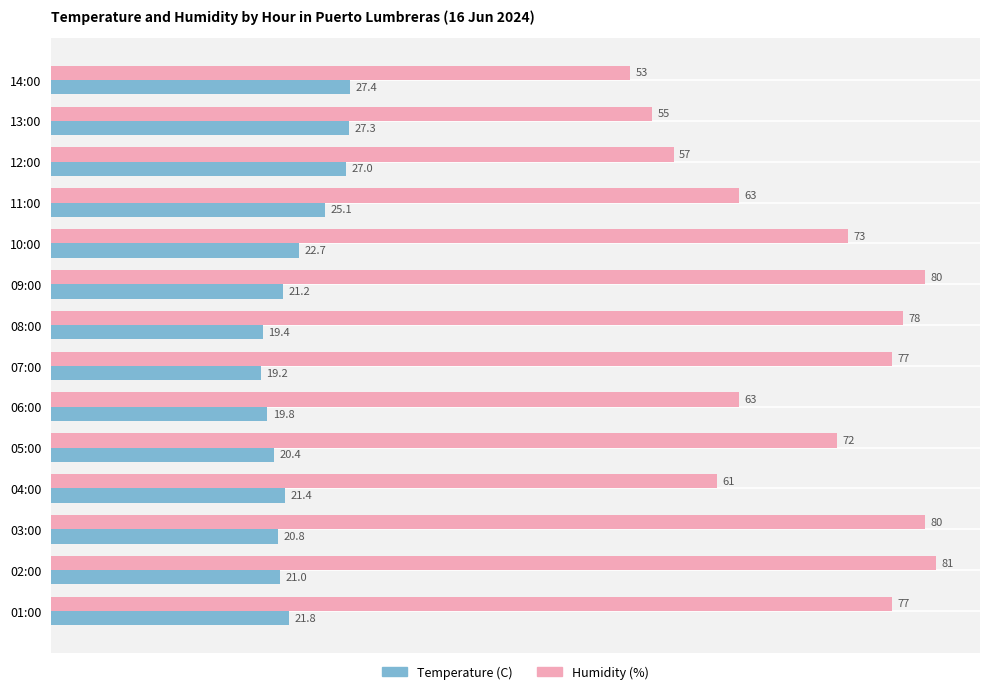

Where is Temperature (C) nearest to the value 23?

10:00